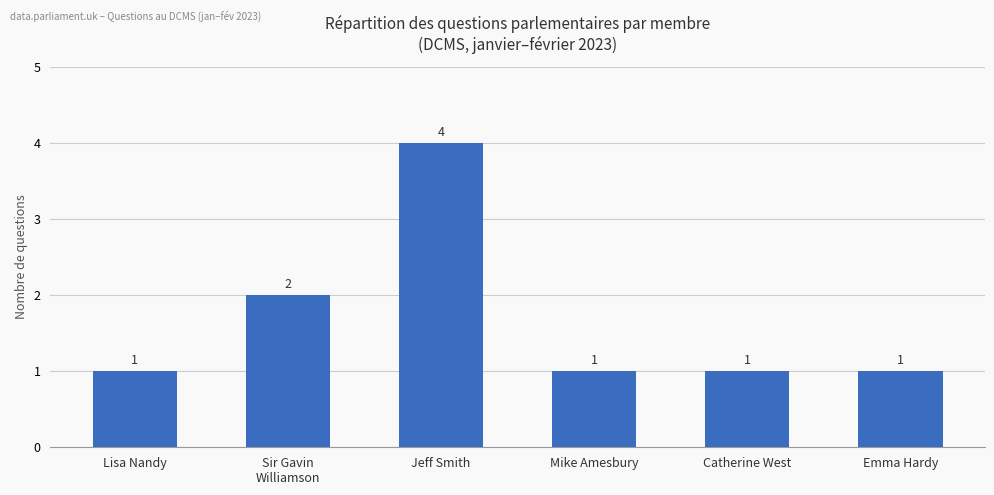

Reading left to right, what are all the values shown in this chart?

Lisa Nandy=1	Sir Gavin
Williamson=2	Jeff Smith=4	Mike Amesbury=1	Catherine West=1	Emma Hardy=1